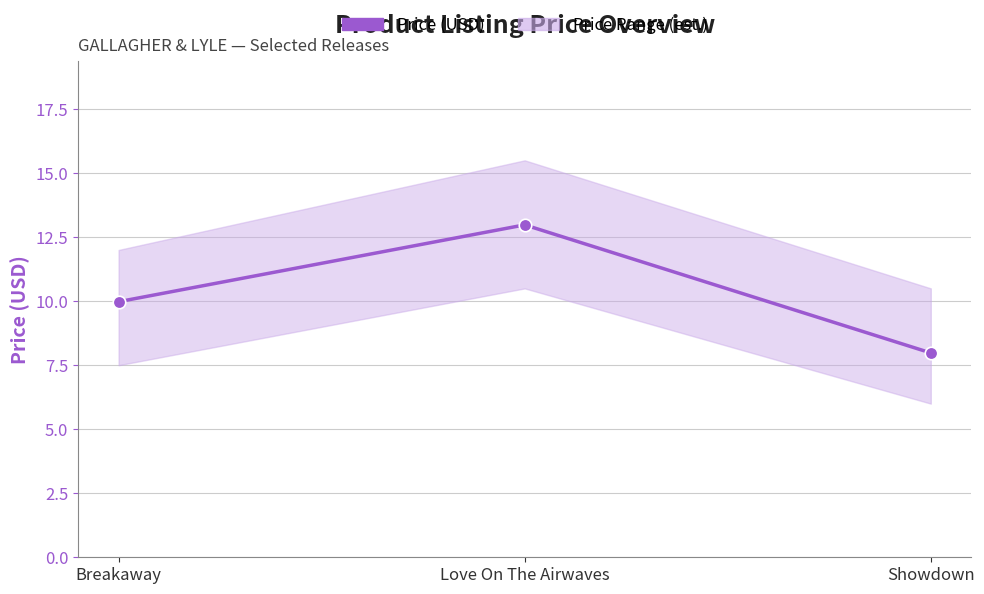

What is the ratio of the value at Love On The Airwaves to the value at Breakaway?

1.3